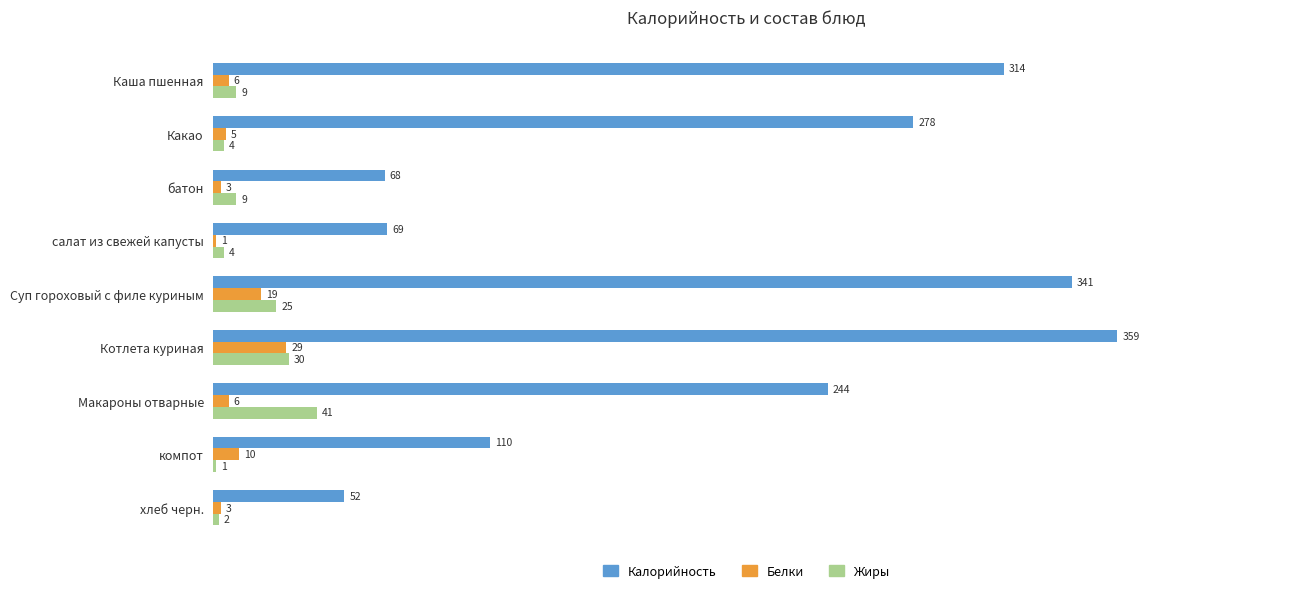

What is the average value of the Жиры series?

14